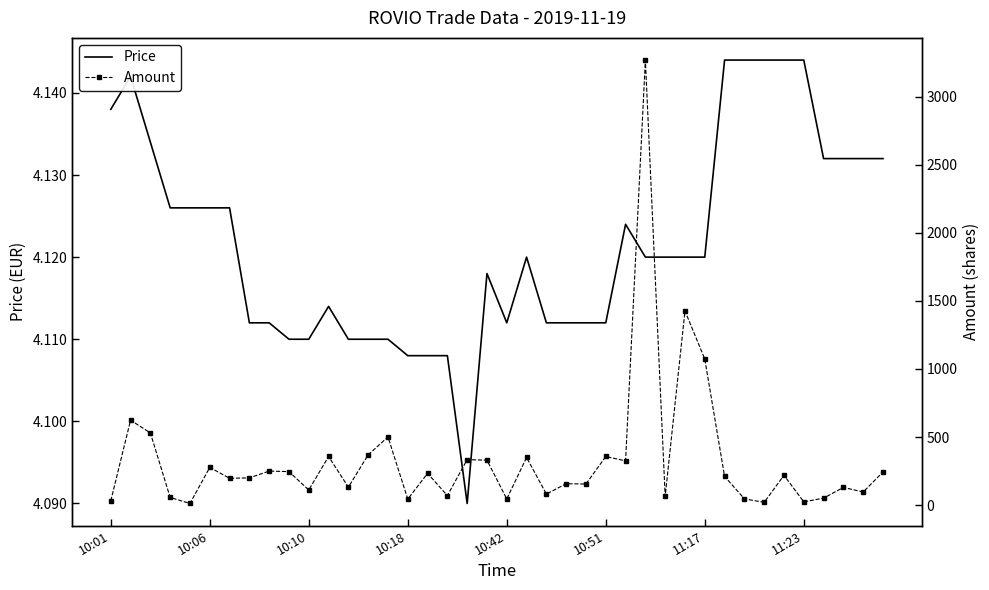

The value of Price at 10:51 is 1.6. True or false?

False